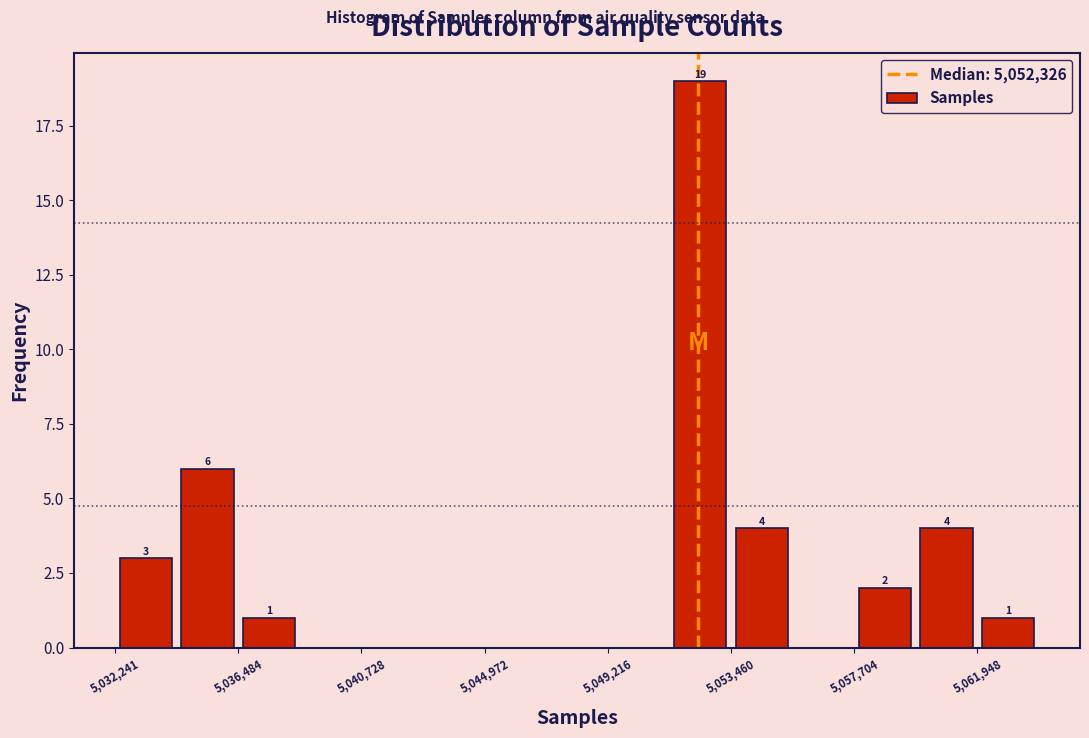

Which range on the x-axis has the tallest bar?

5051500 to 5053500